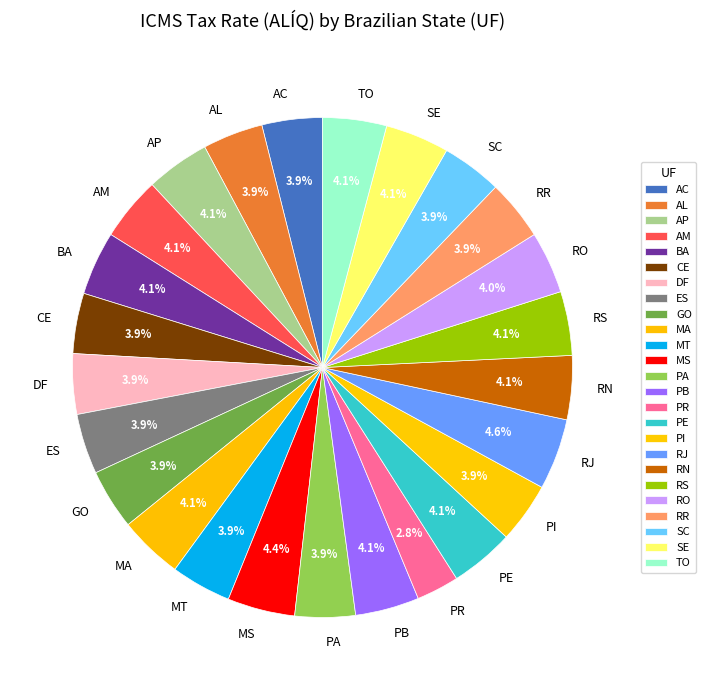

Which slice is the smallest?

PR